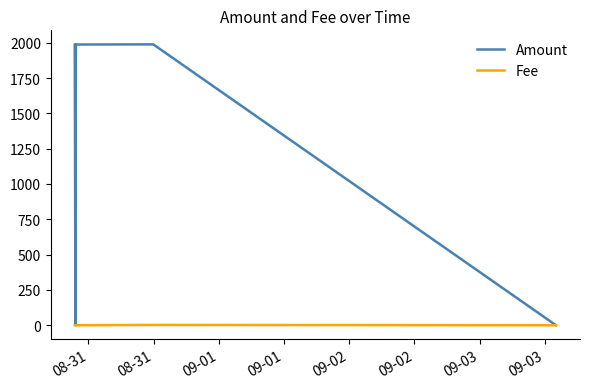

Count the number of categories in the chart.

5